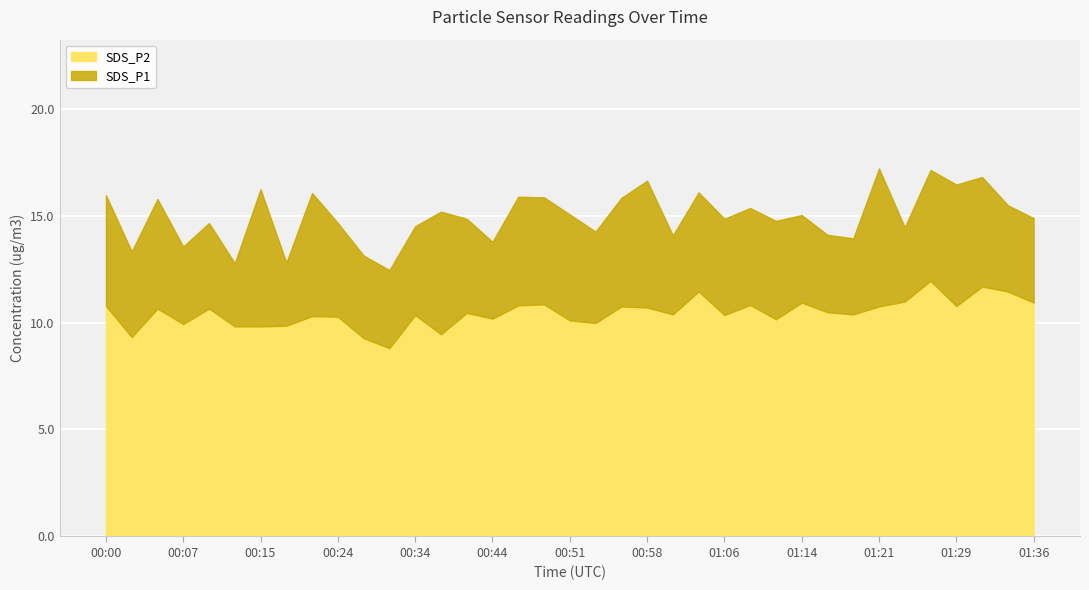

How many values in the SDS_P1 series are below 14?

8